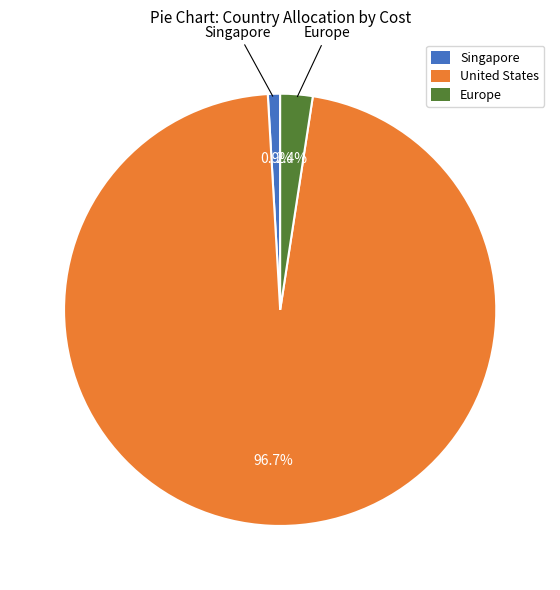

Does any single category account for the majority?

Yes